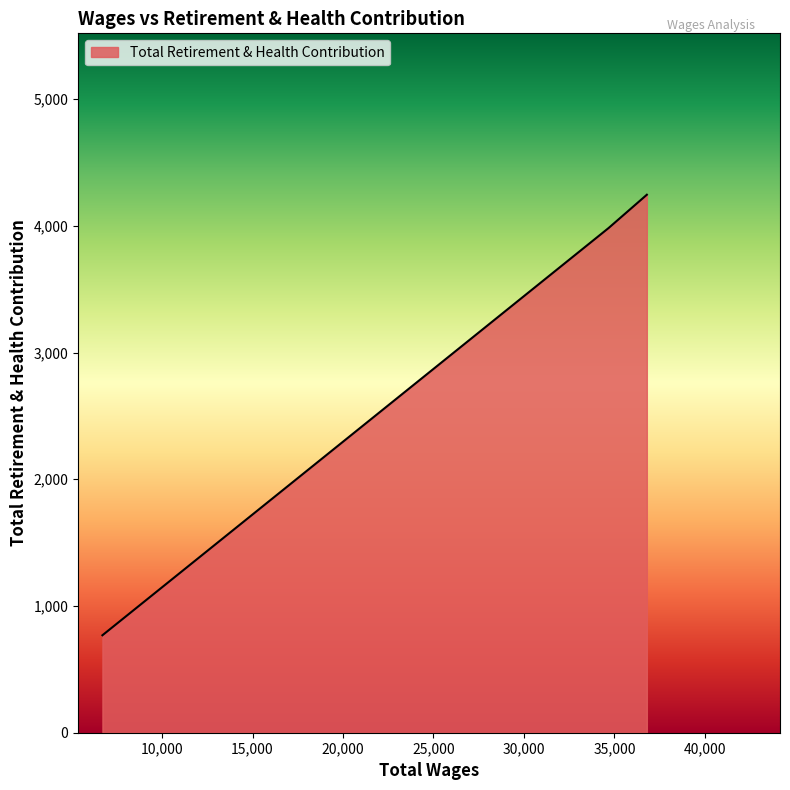

What is the maximum value shown in the chart?

4245